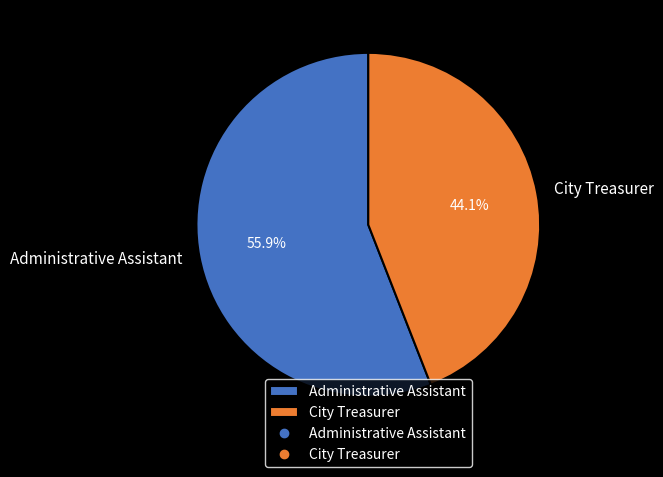

To the nearest percent, what portion does City Treasurer represent?

44%